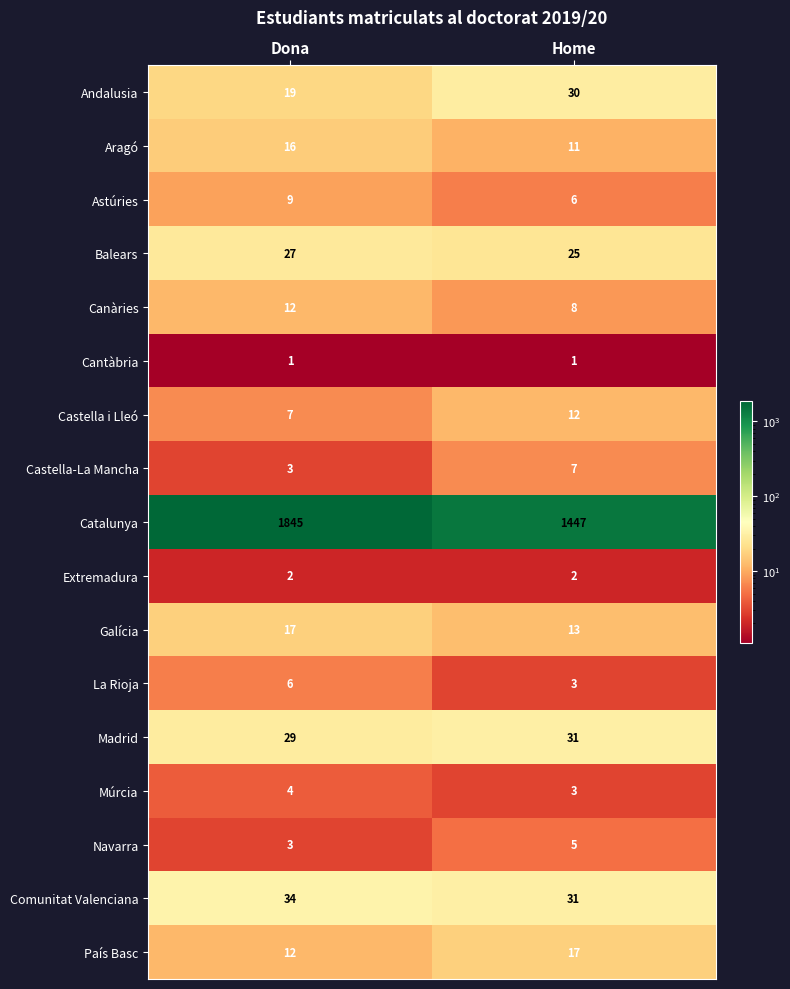

At which label is La Rioja closest to 4?

Home